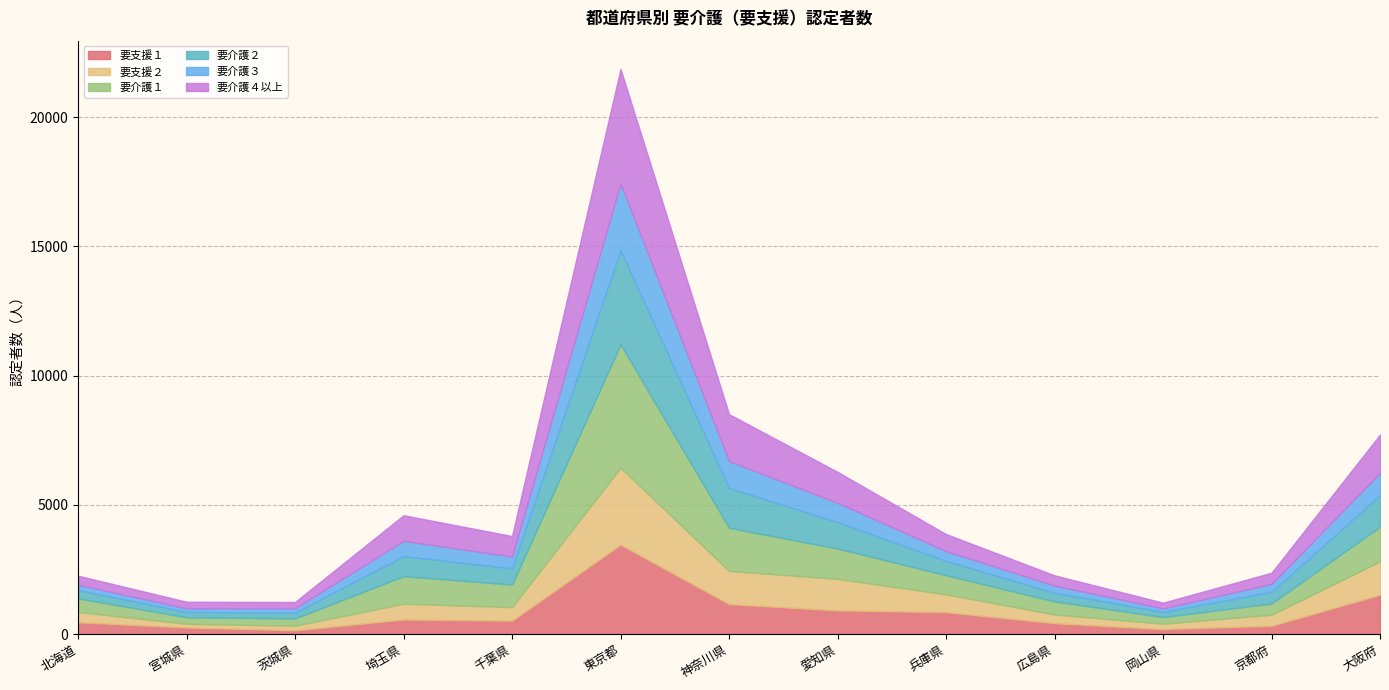

How many intersections are there between 要支援２ and 要支援１?

6